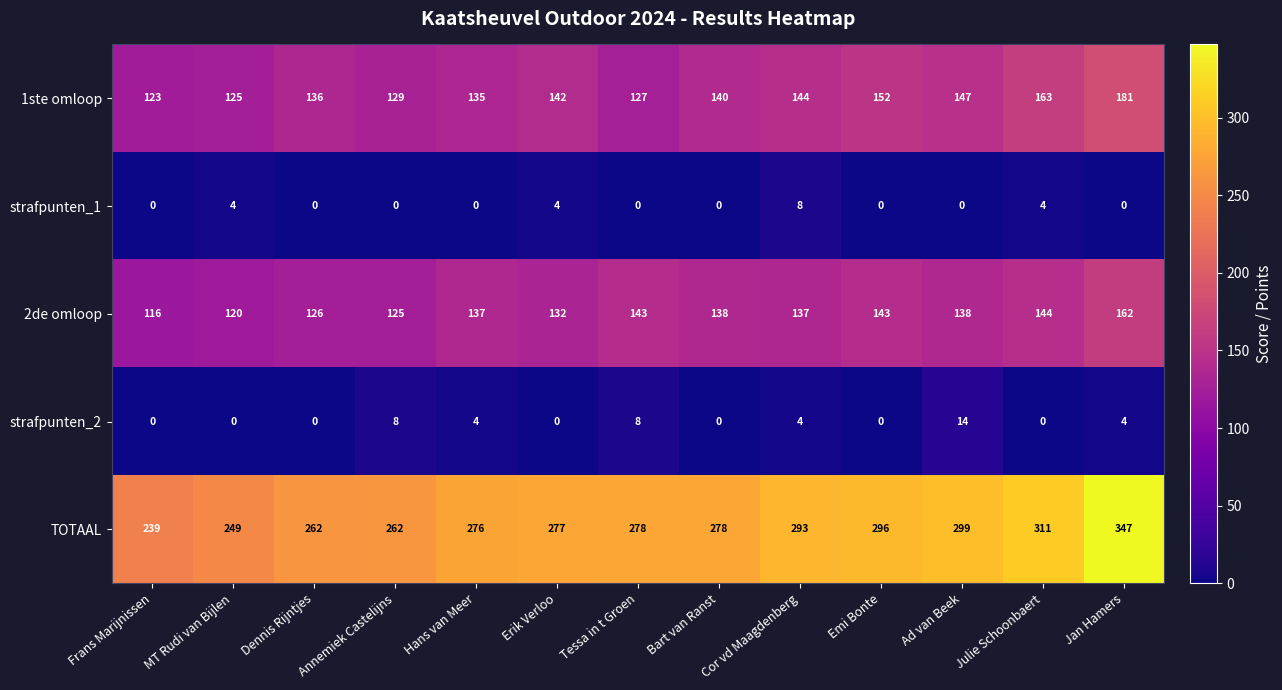

What is the highest value of the strafpunten_1 series?

8